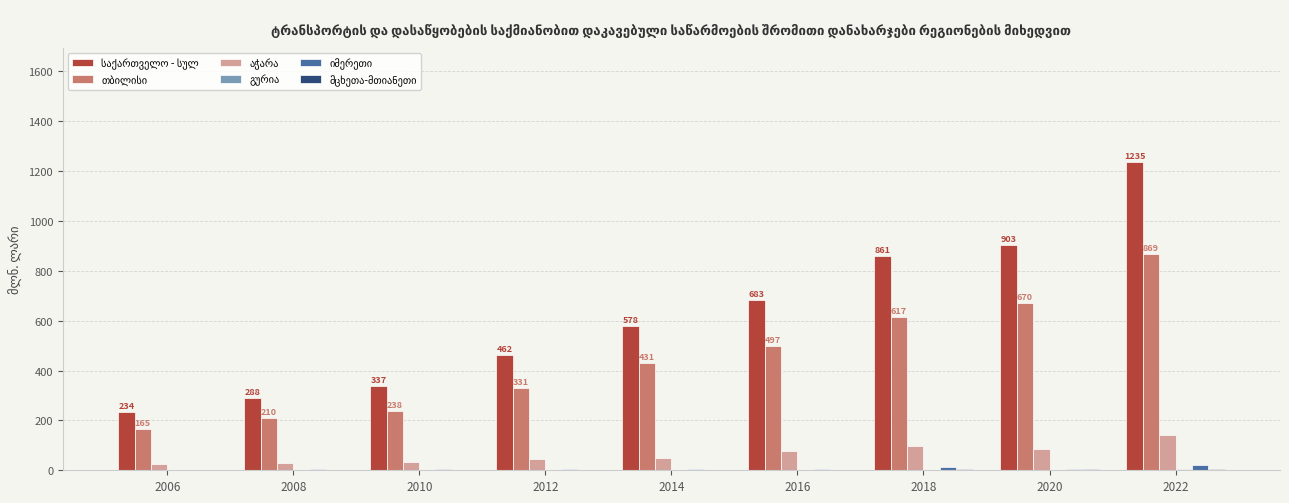

At which category does the chart reach its peak across all series?

2022